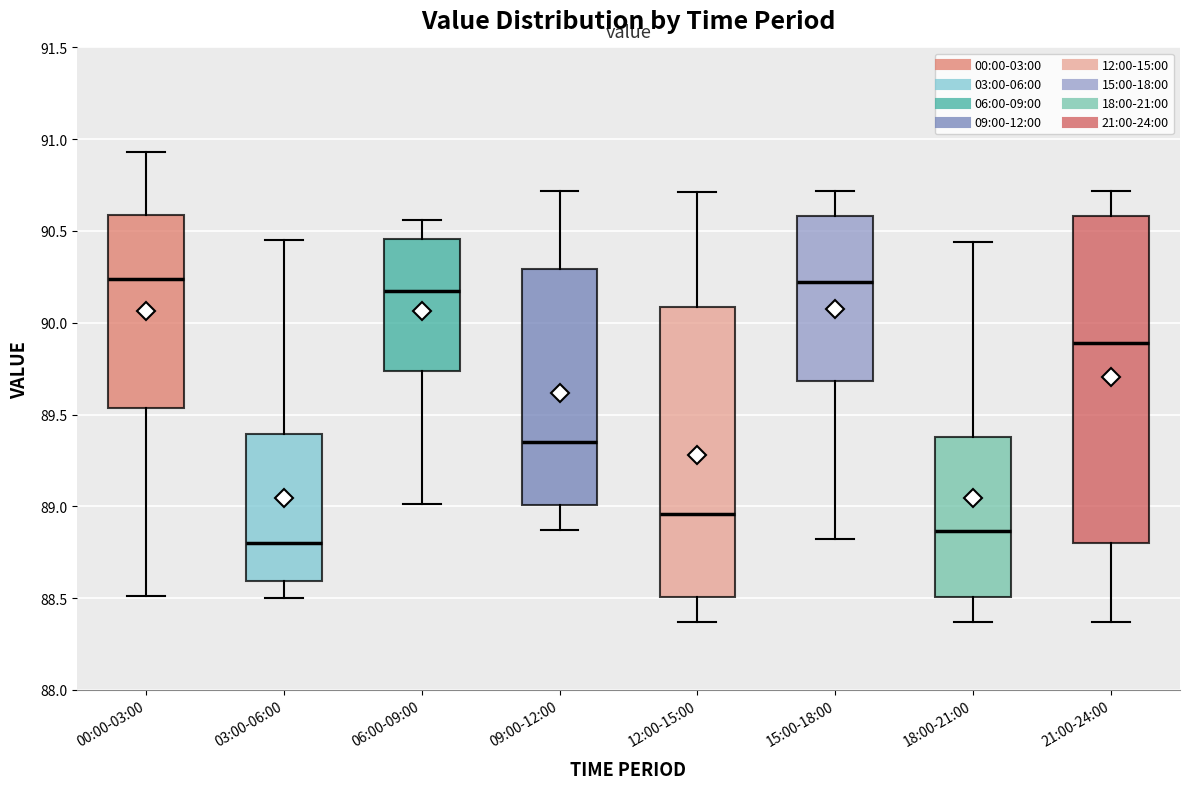

Where is the lower edge of the box for 09:00-12:00 on the y-axis? The values are not printed on the chart, so give them approximately, as read against the axis.

89.00